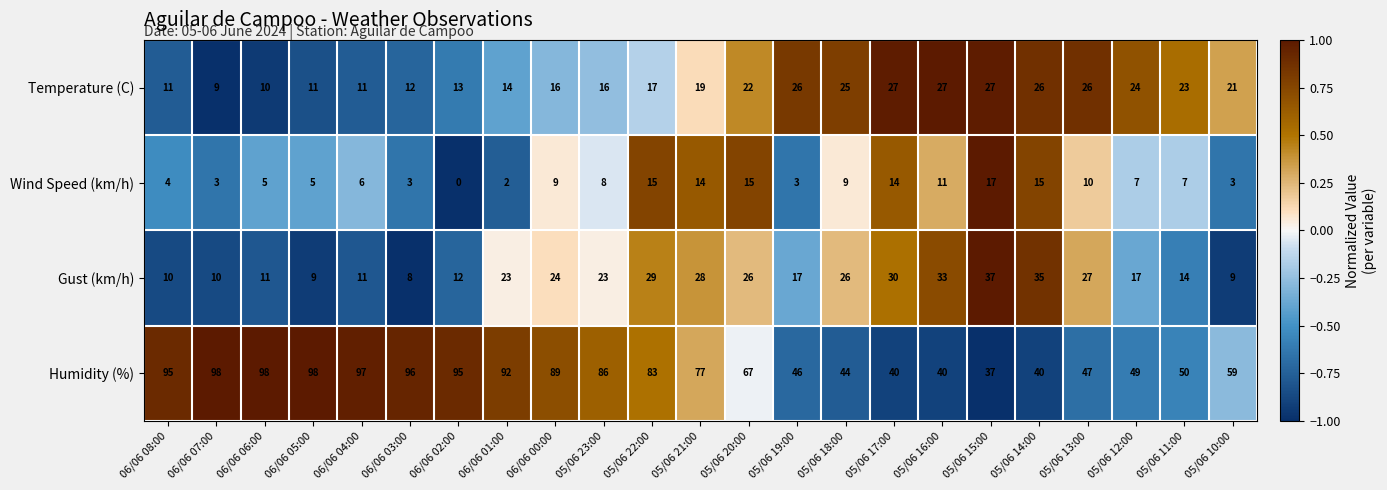

Which category has the lowest value across all series?

06/06 02:00